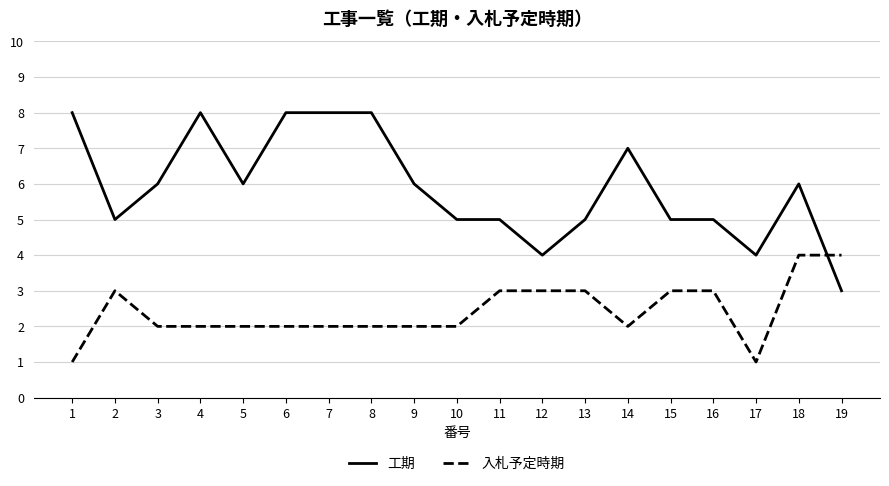

What is the total value across all series at 6?

10